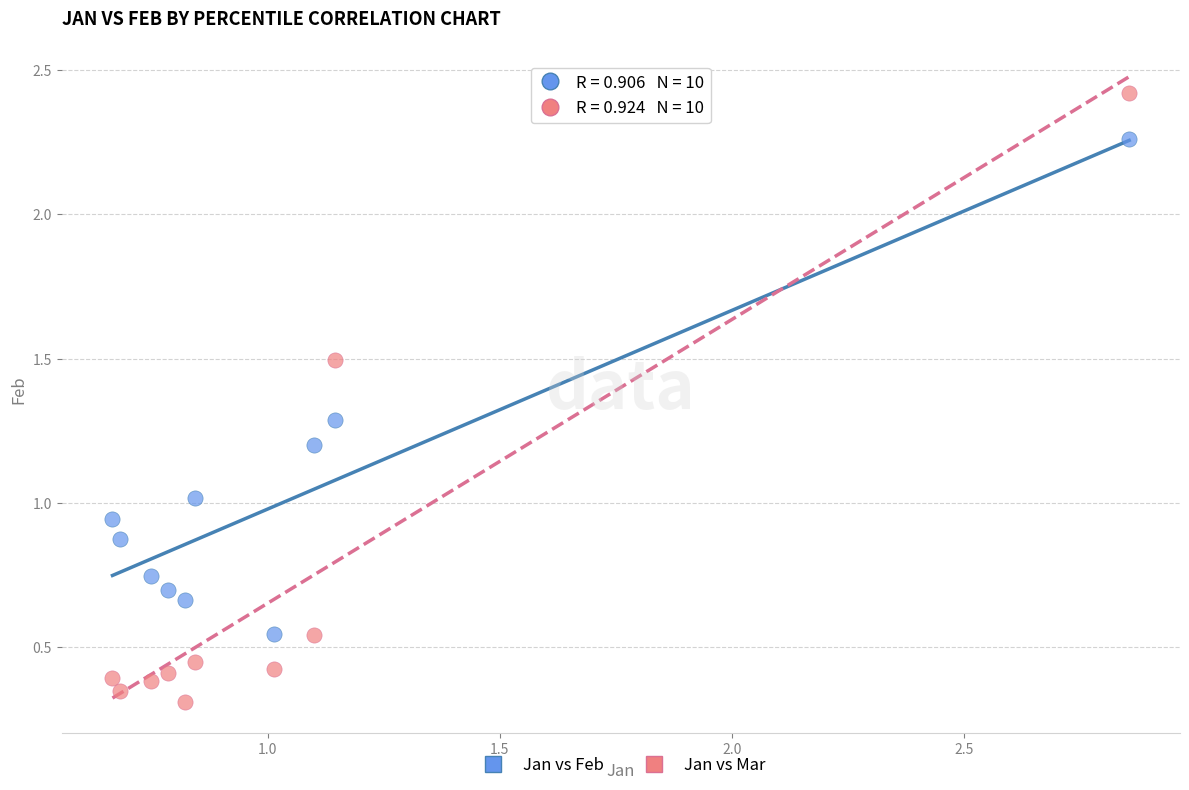

Which series contains the lowest Y value?

Jan vs Mar